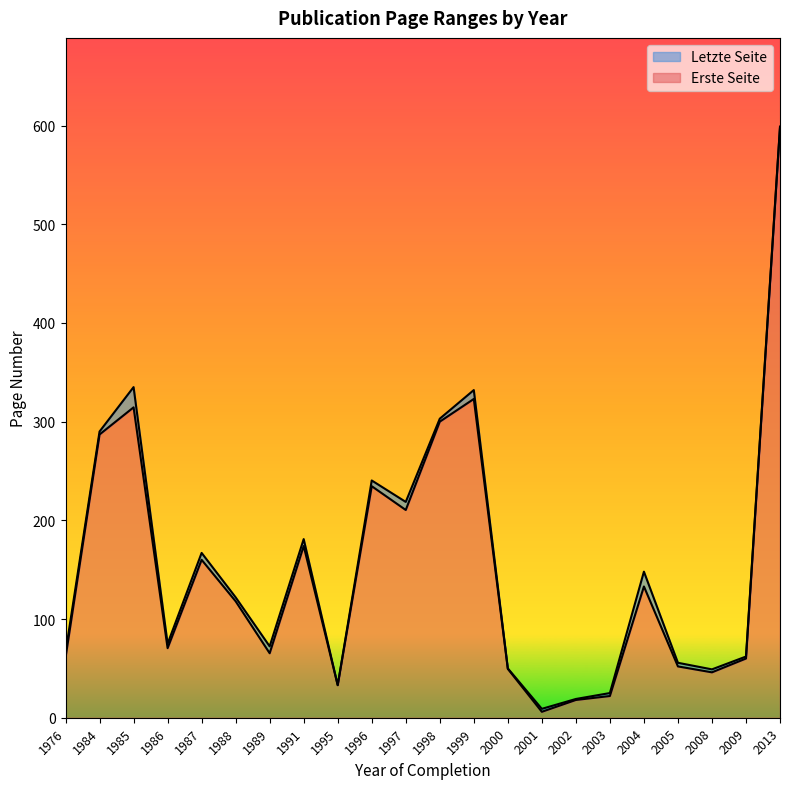

The Letzte Seite series shows 238 at 1997. True or false?

False